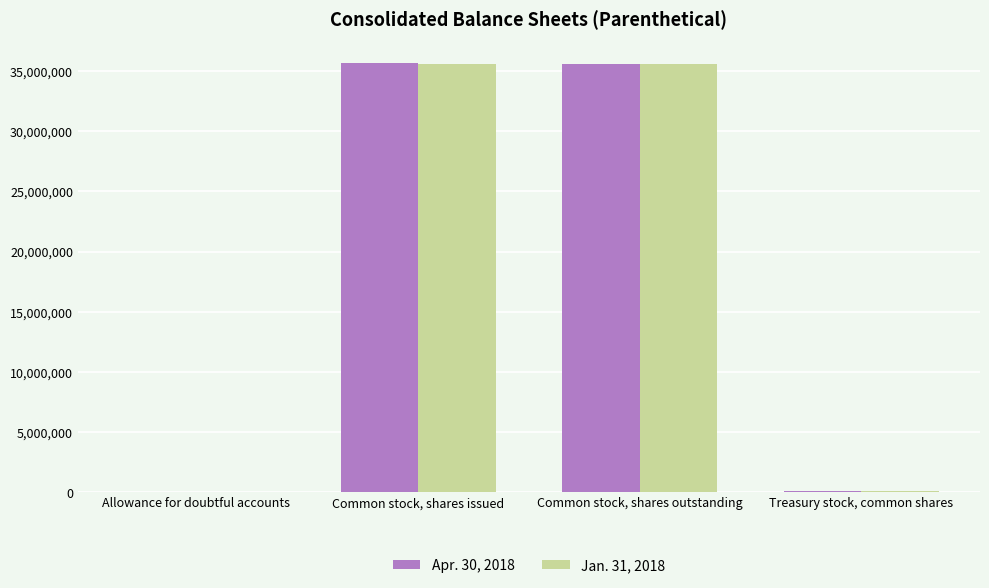

What is the greatest value displayed?

35658636